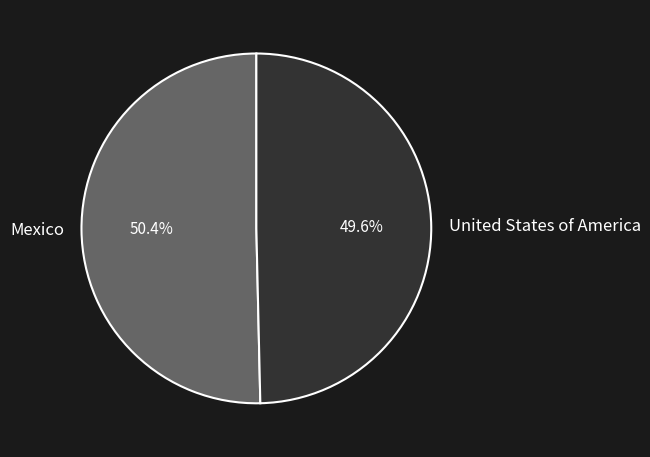

Is United States of America the majority of the pie?

No